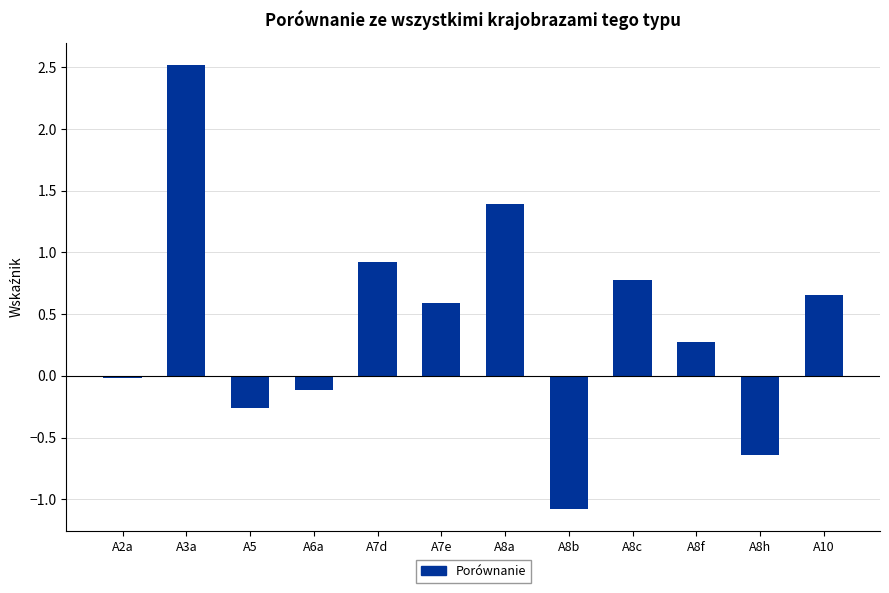

What is the change in value from A5 to A8b?

-0.8